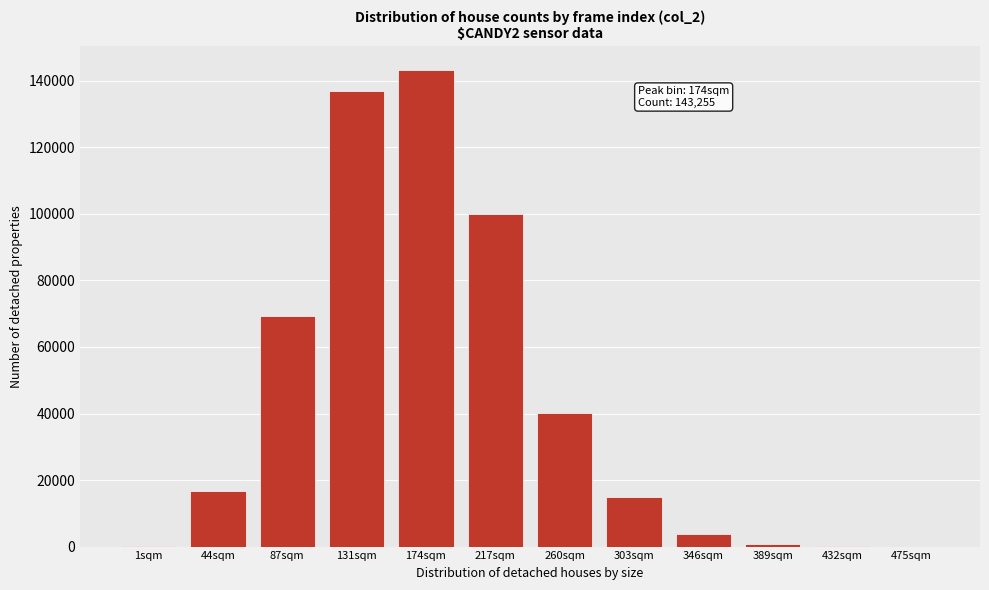

The value at 217sqm is 100064. True or false?

True